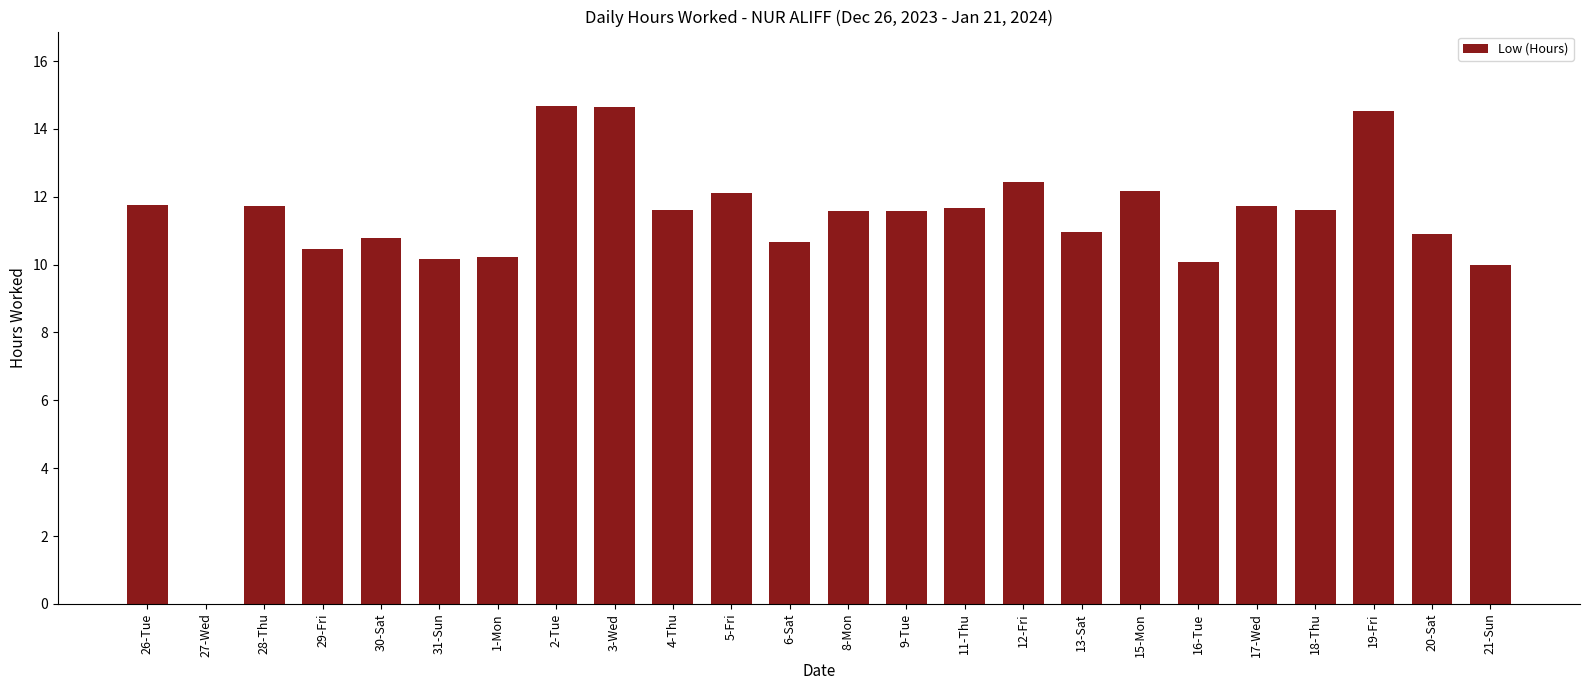

The chart shows a value of 7.9 at 11-Thu. True or false?

False